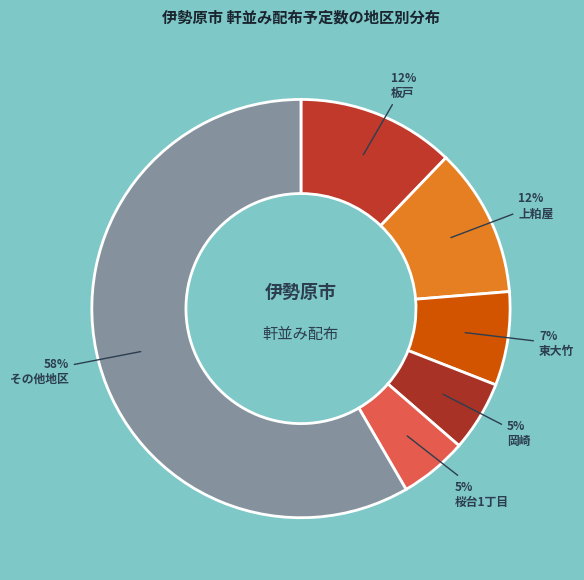

How many slices are in this pie chart?

6